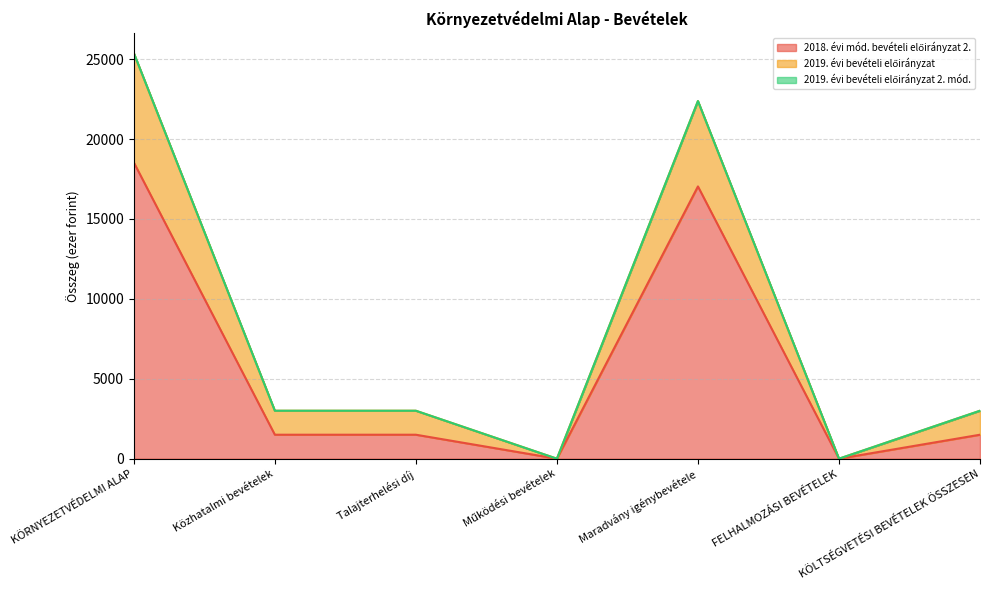

True or false: 2018. évi mód. bevételi előirányzat 2. and 2019. évi bevételi előirányzat cross at least once.

False